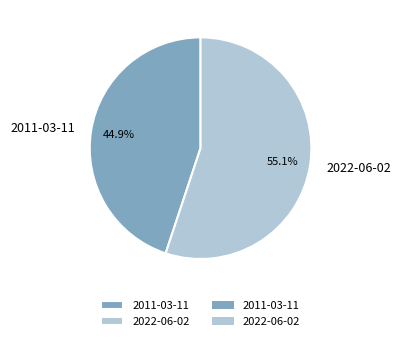

True or false: 2022-06-02 accounts for 48% of the total.

False